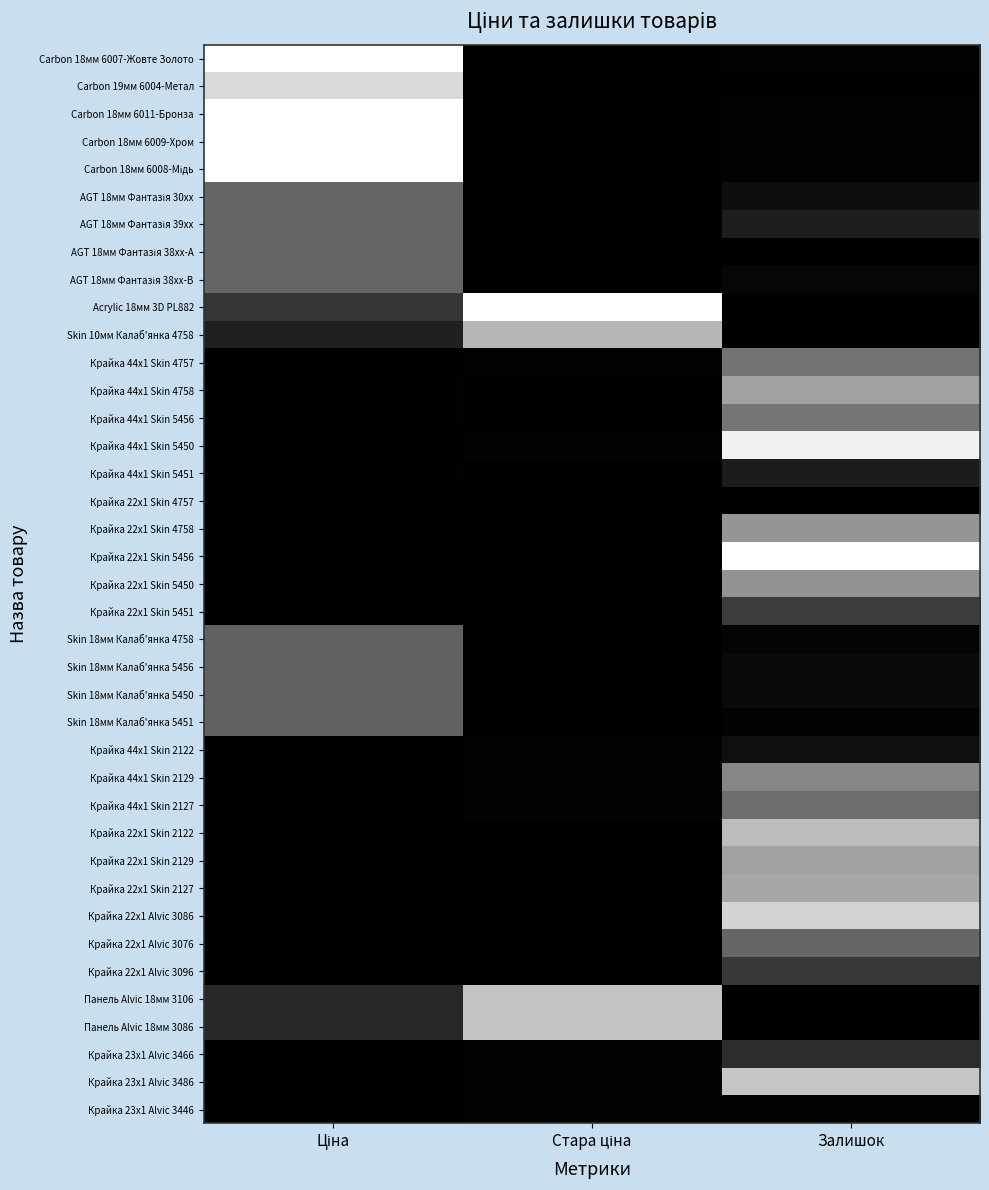

Which series has the largest range (max minus min)?

Carbon 18мм 6007-Жовте Золото